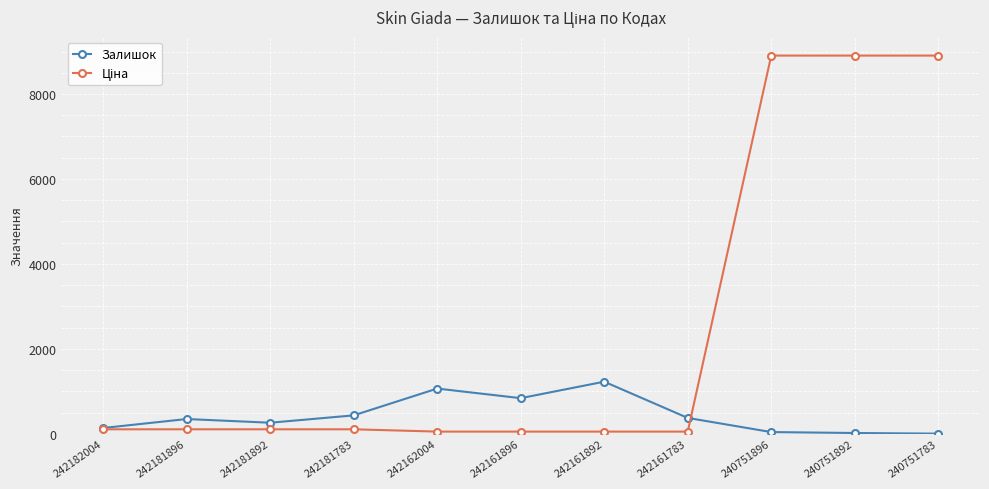

True or false: Залишок has a value of 263.0 at 242181892.

True